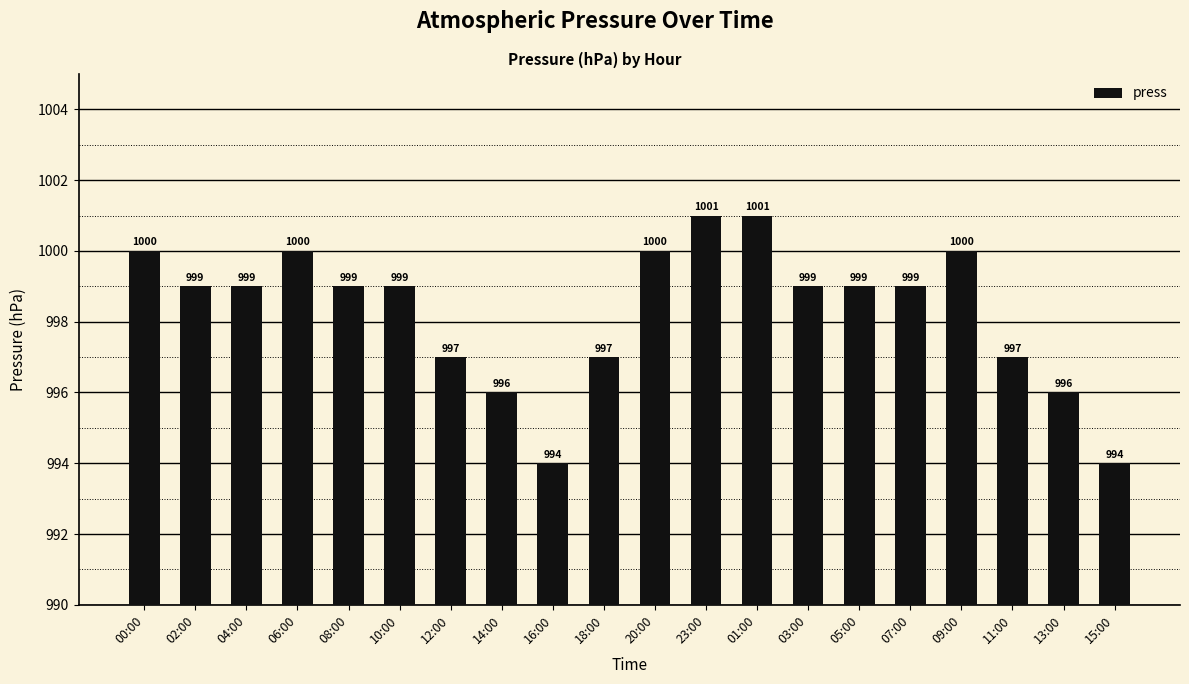

What position from the left is 16:00?

9